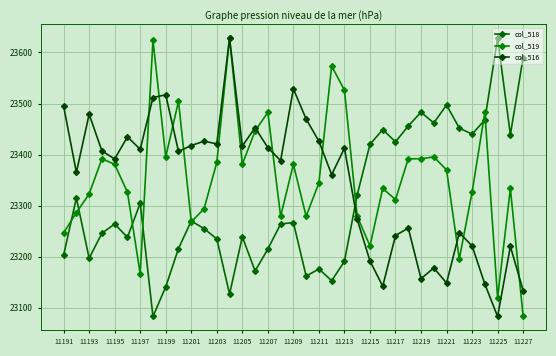

List the series in order of their peak value, lowest first.

col_518, col_519, col_516